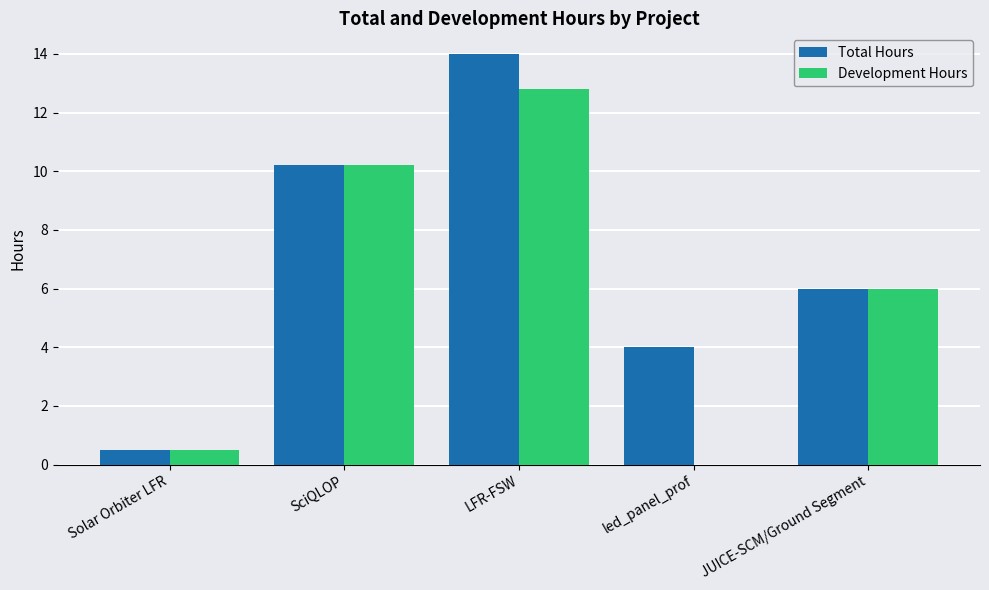

What is the total value across all series at SciQLOP?

20.4